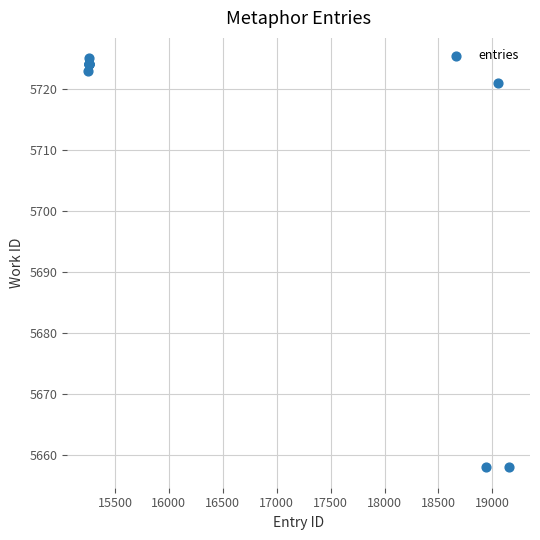

What Y value in the scatter plot is closest to 5691?

5721